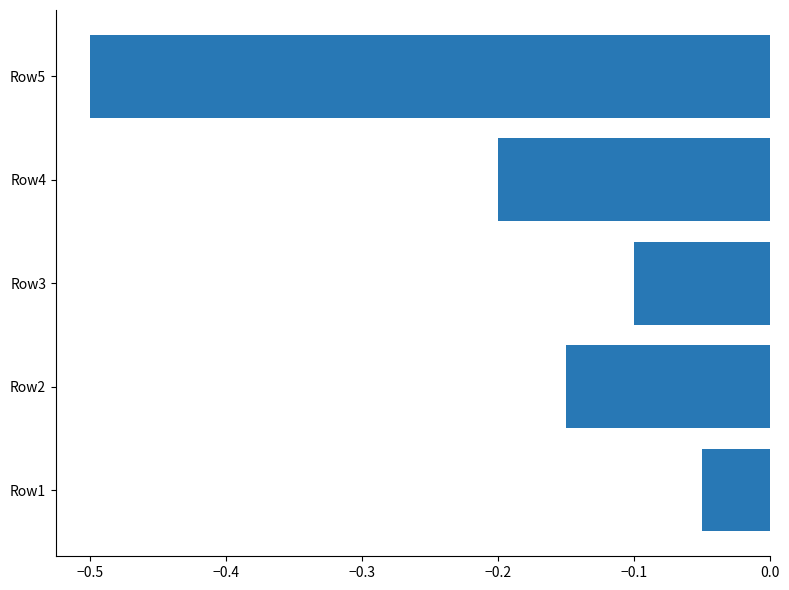

How many bars are there in total?

5